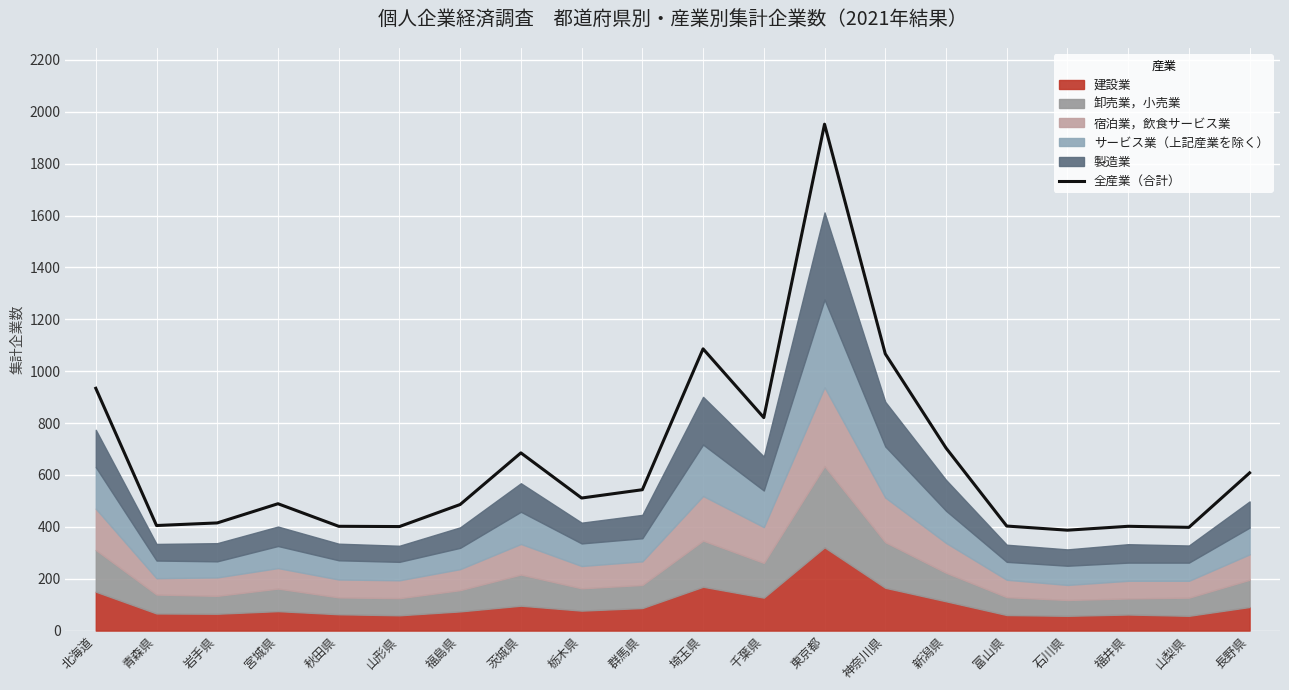

What is the difference between the maximum and second lowest values?

1554